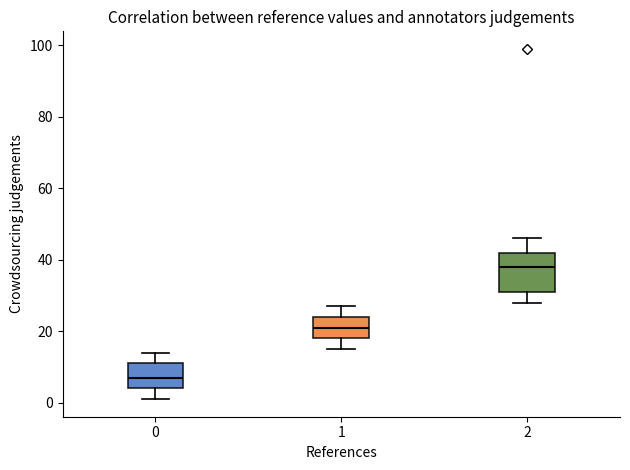

Which box's median line is the lowest?

0